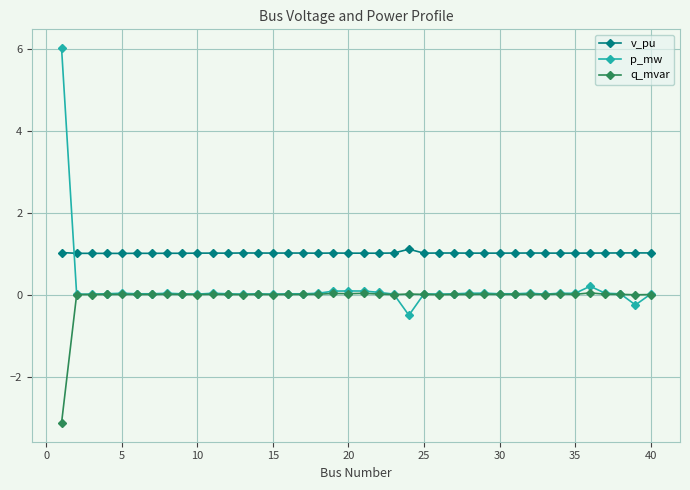

What are all the series names shown in the legend?

v_pu, p_mw, q_mvar